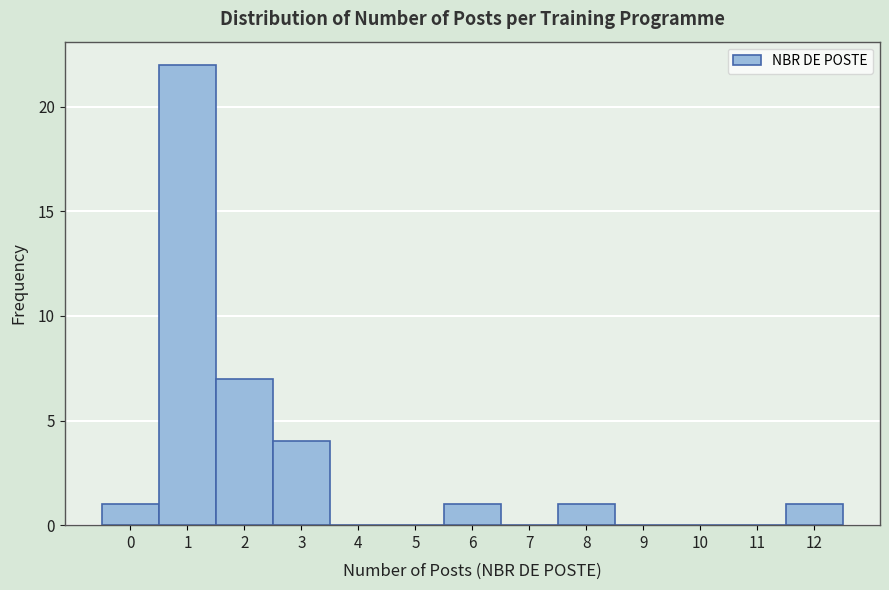

Reading left to right, transcribe this chart: for each bar, give the range it covers on the x-axis and its height. The values are not printed on the chart, so give them approximately, as read against the axis.

-0.5 to 0.5: 1
0.5 to 1.5: 22
1.5 to 2.5: 7
2.5 to 3.5: 4
3.5 to 4.5: 0
4.5 to 5.5: 0
5.5 to 6.5: 1
6.5 to 7.5: 0
7.5 to 8.5: 1
8.5 to 9.5: 0
9.5 to 10.5: 0
10.5 to 11.5: 0
11.5 to 12.5: 1